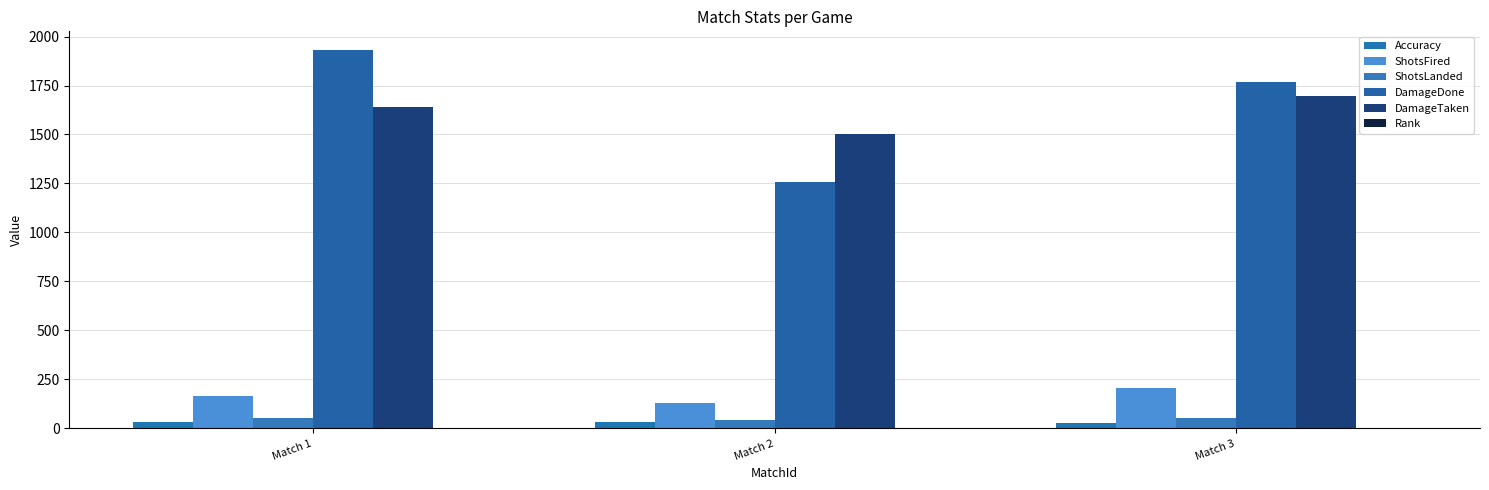

What is the total value across all series at Match 2?

2964.8